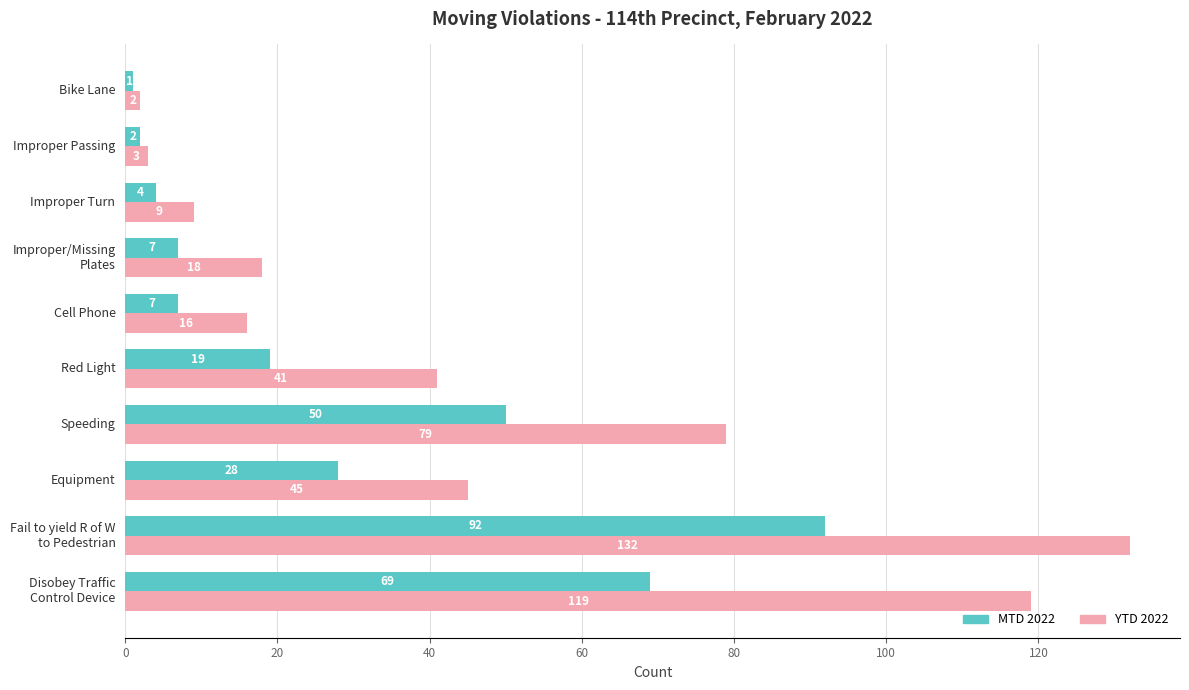

The YTD 2022 series shows 41 at Red Light. True or false?

True